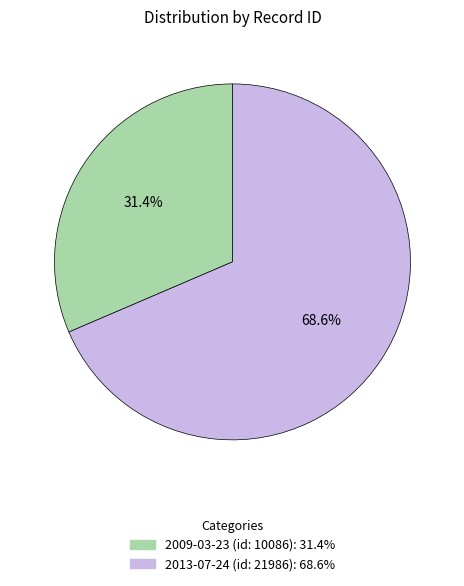

To the nearest percent, what percentage of the pie is 2013-07-24 (id: 21986)?

69%